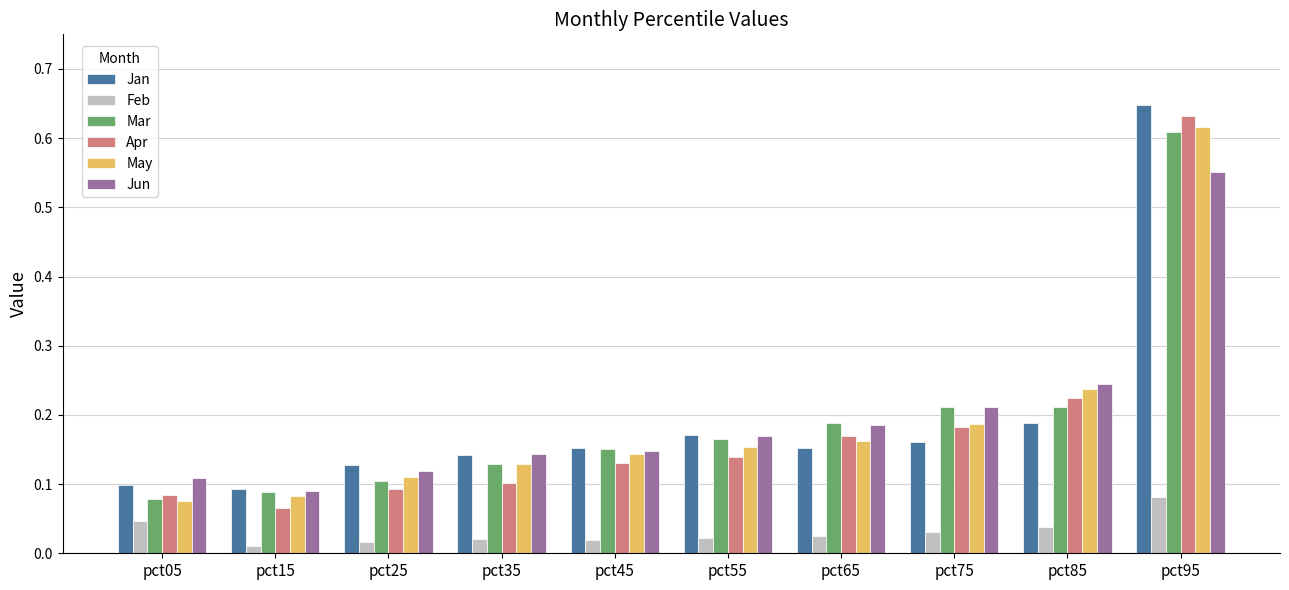

How many Feb values are between 0 and 1?

10